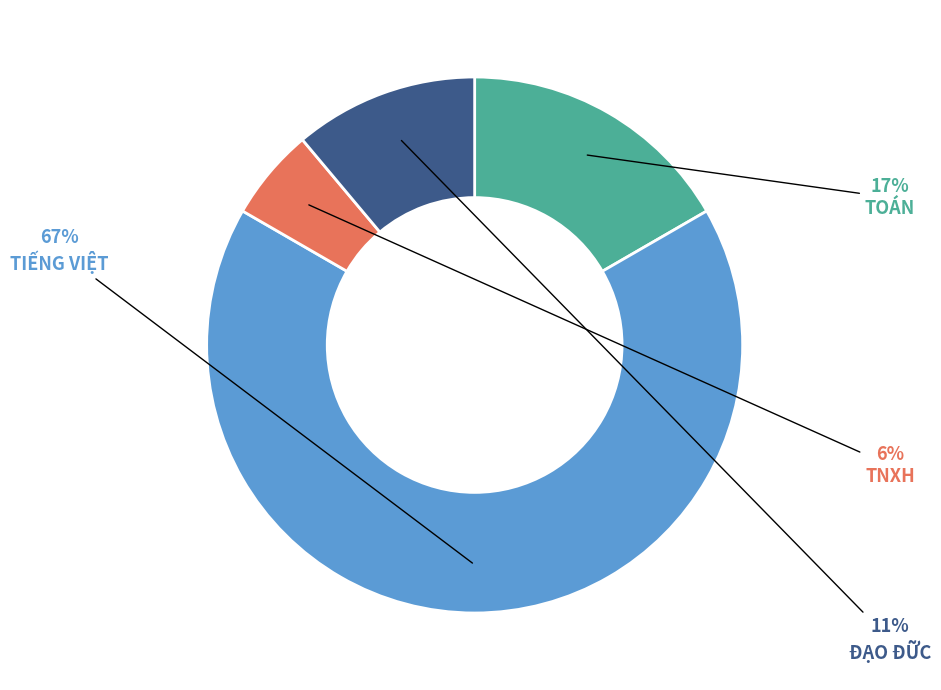

To the nearest percent, what is the average slice percentage?

25%